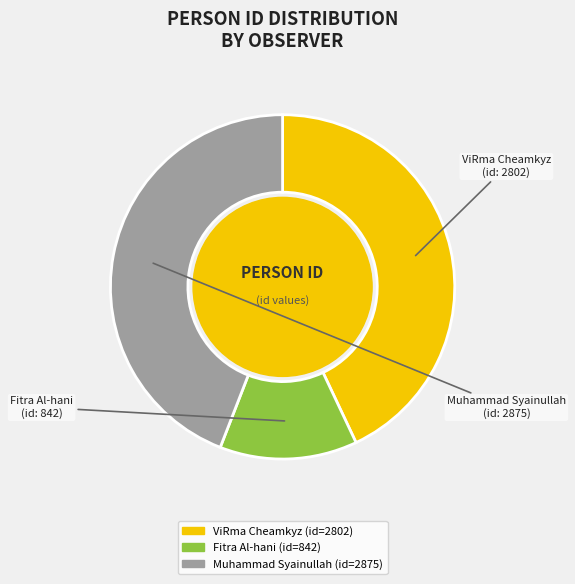

Do Muhammad Syainullah and Fitra Al-hani together represent more than half of the pie?

Yes